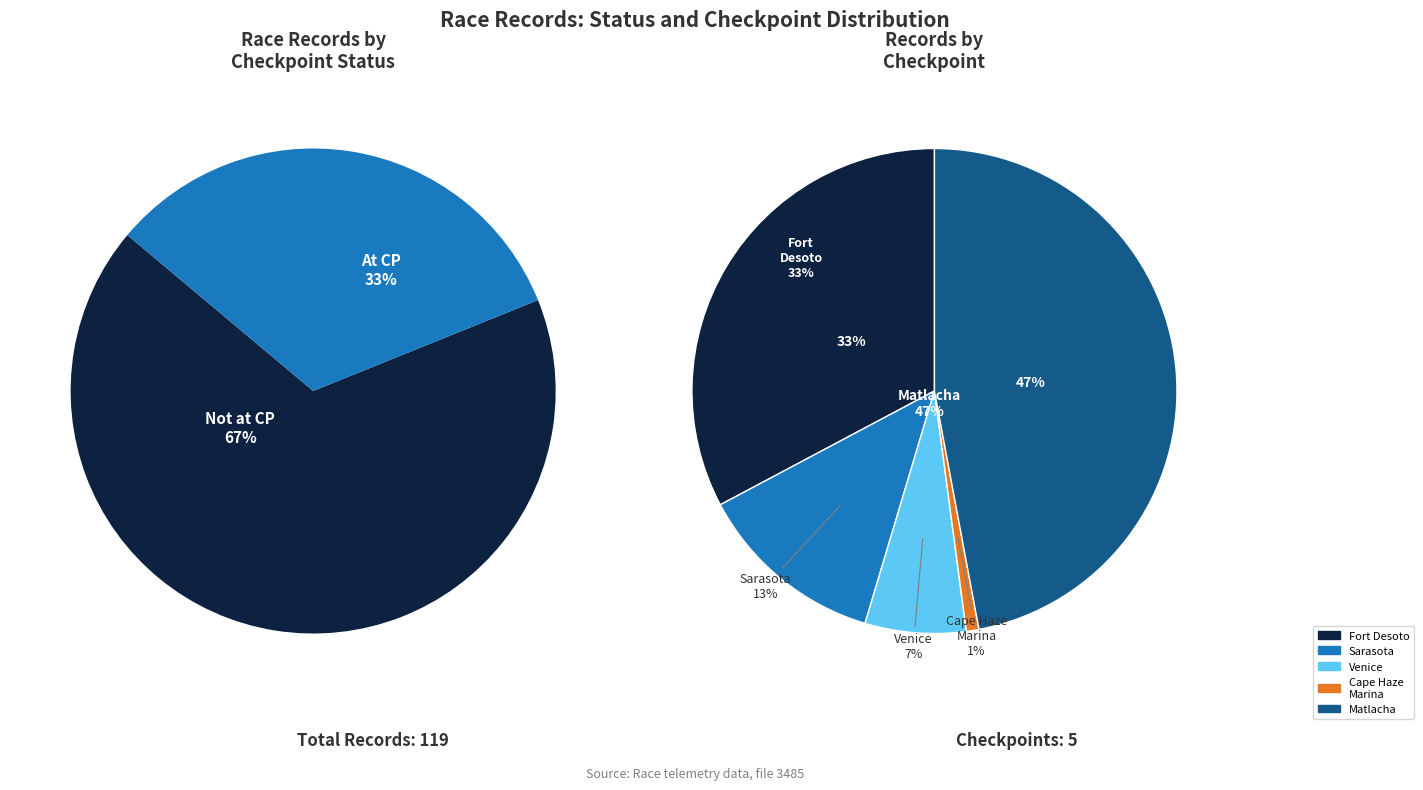

The True slice represents 57% of the pie. True or false?

False